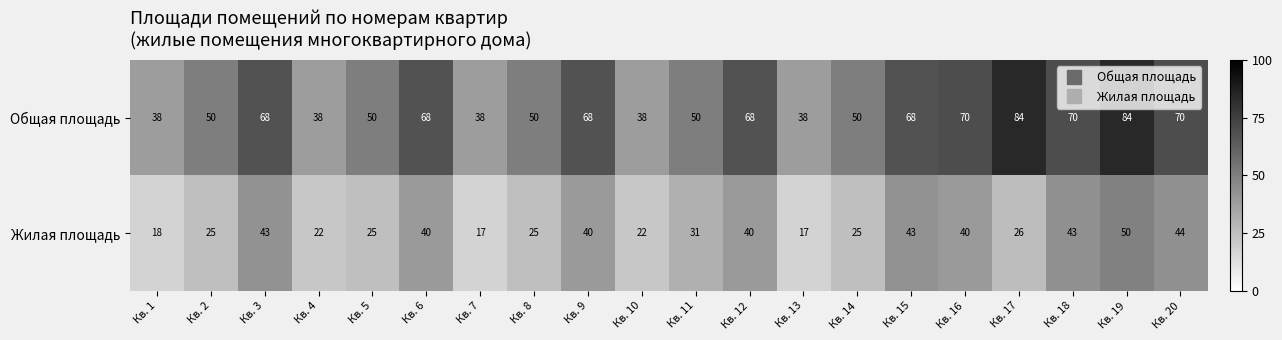

What is the difference between the maximum and minimum values in the Жилая площадь series?

33